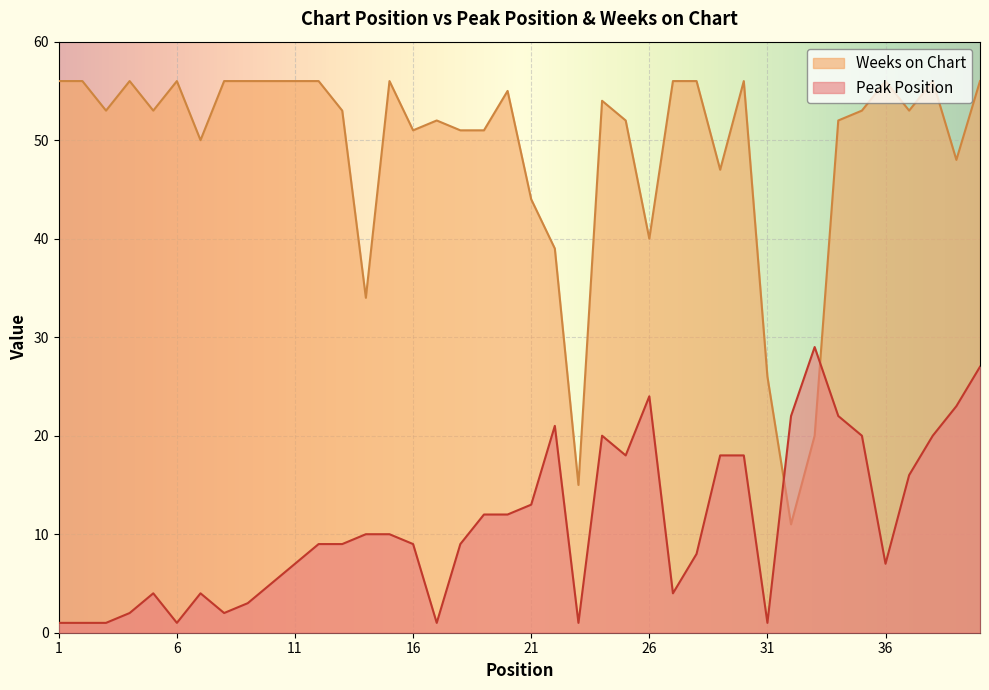

Which category has the highest value across all series?

1